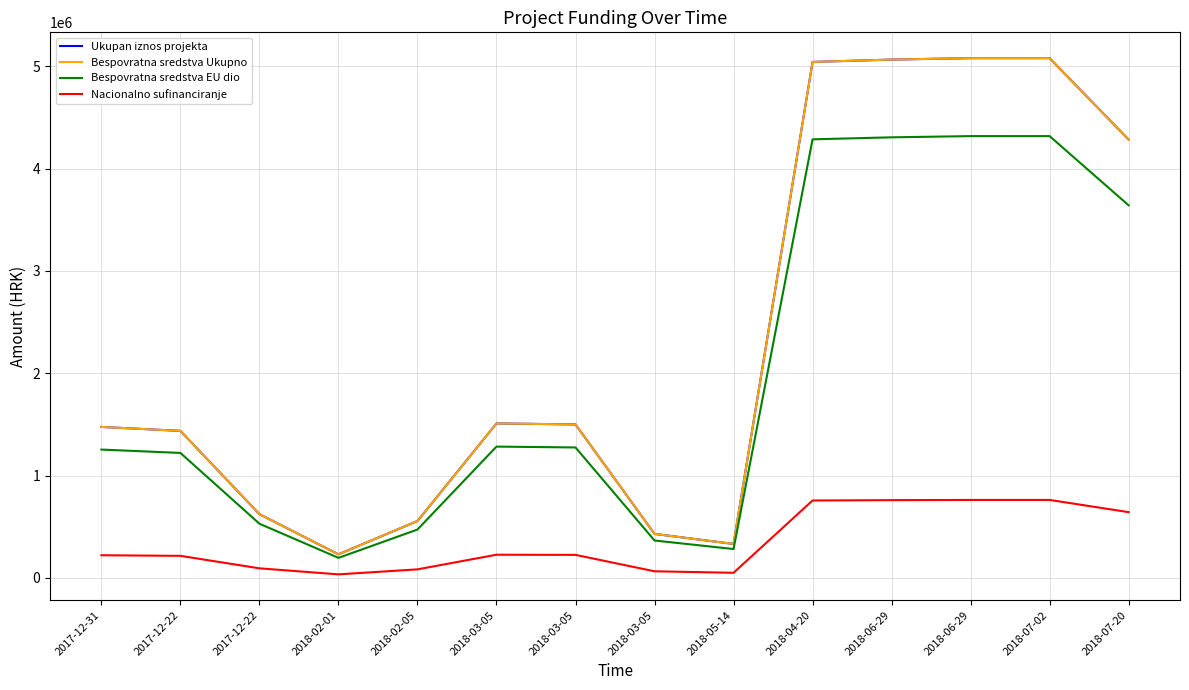

Where is the first local maximum for Nacionalno sufinanciranje?

2018-03-05